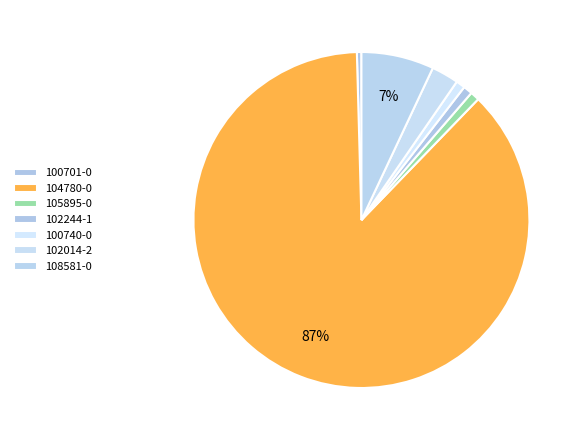

How many slices are in this pie chart?

7